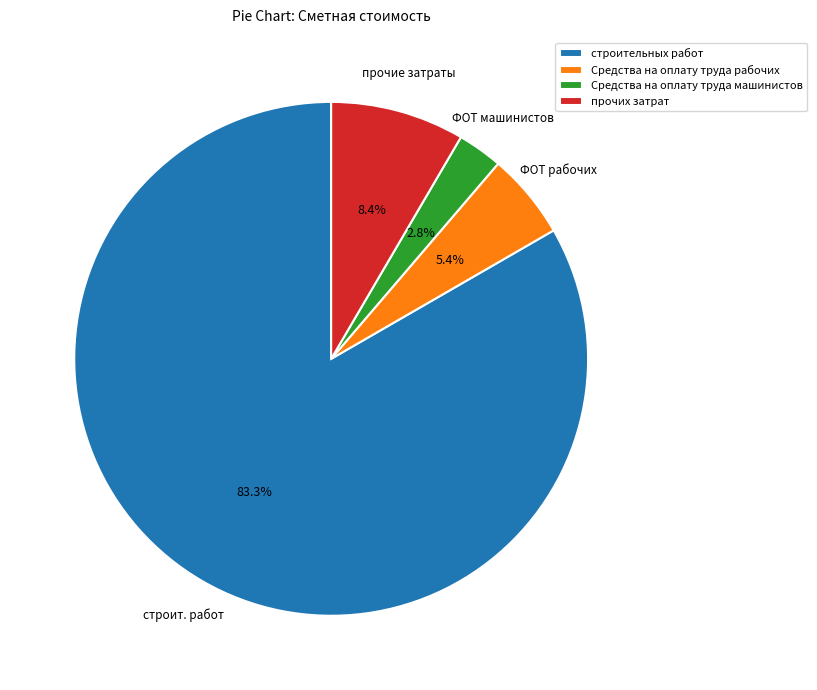

To the nearest percent, what is the combined percentage of строительных работ and Средства на оплату труда рабочих?

89%